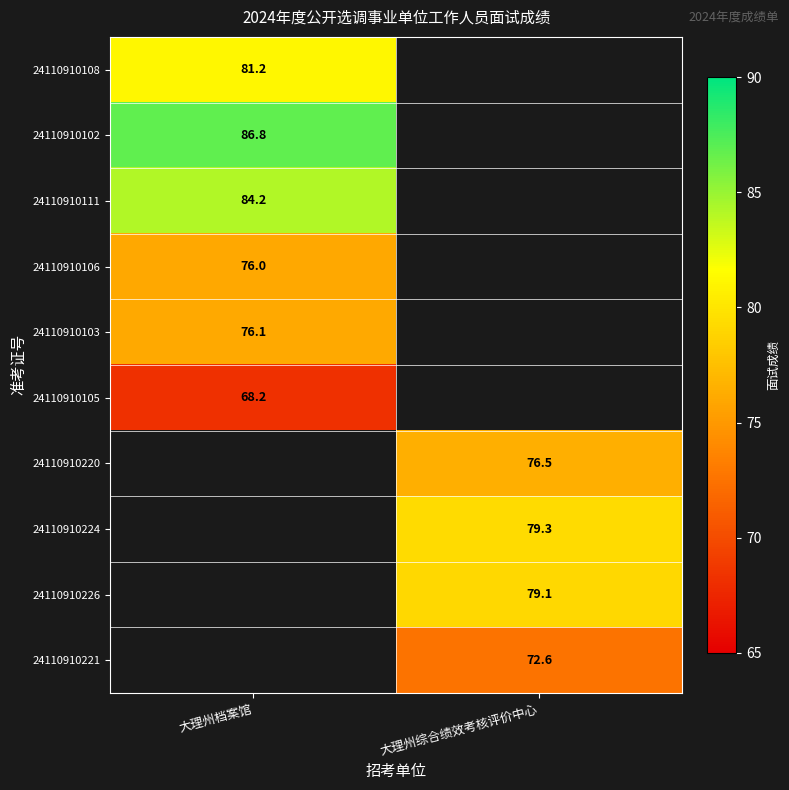

Is it true that 24110910102 equals 86.8 at 大理州档案馆?

True